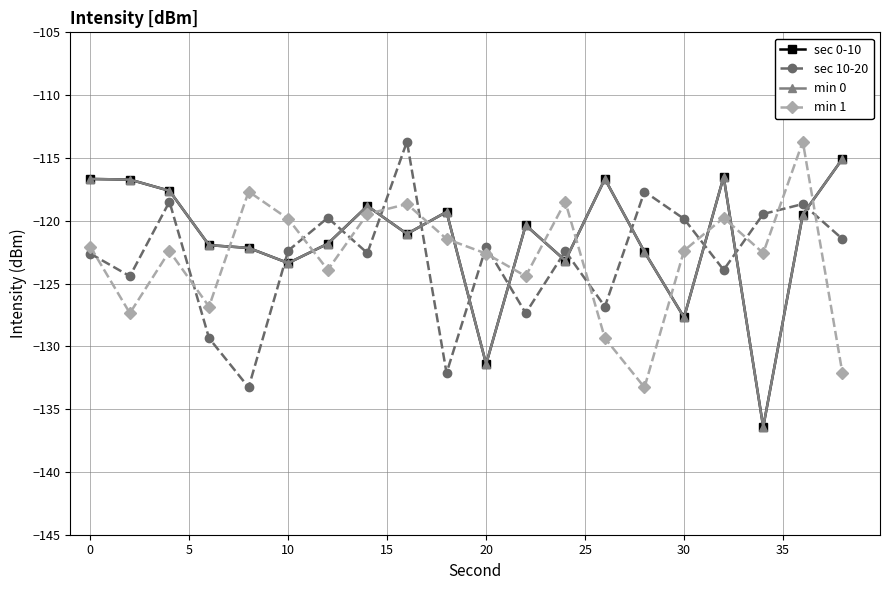

What is the difference between the maximum and second lowest values in the sec 10-20 series?

18.4